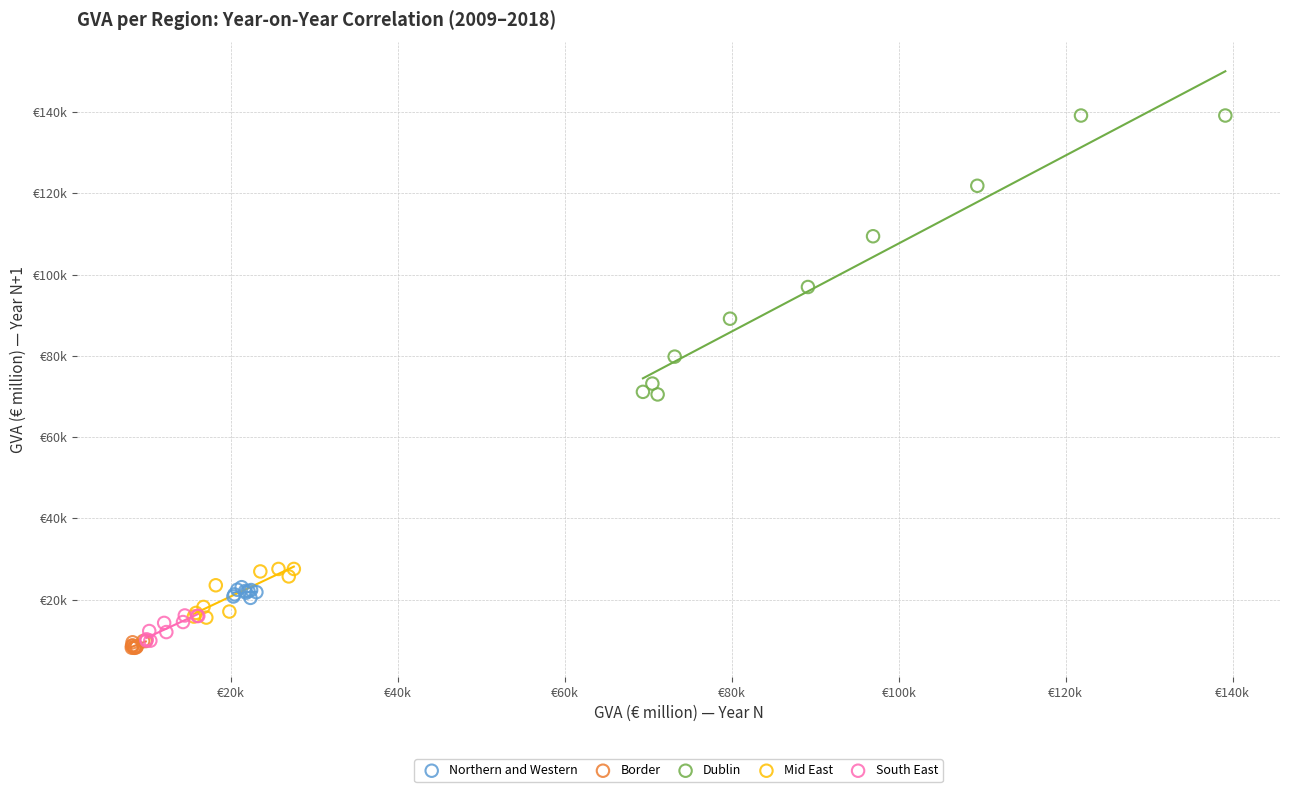

What are all the series names shown in the legend?

Northern and Western, Border, Dublin, Mid East, South East